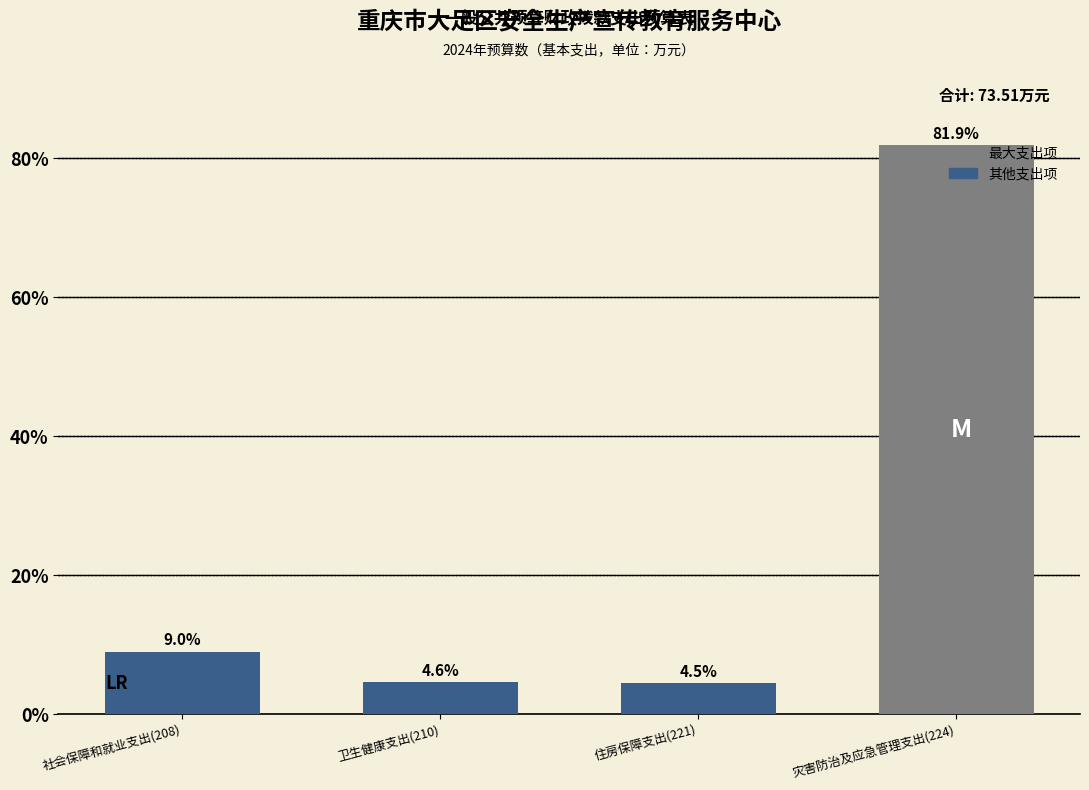

Rank the categories by value from highest to lowest.

灾害防治及应急管理支出(224), 社会保障和就业支出(208), 卫生健康支出(210), 住房保障支出(221)